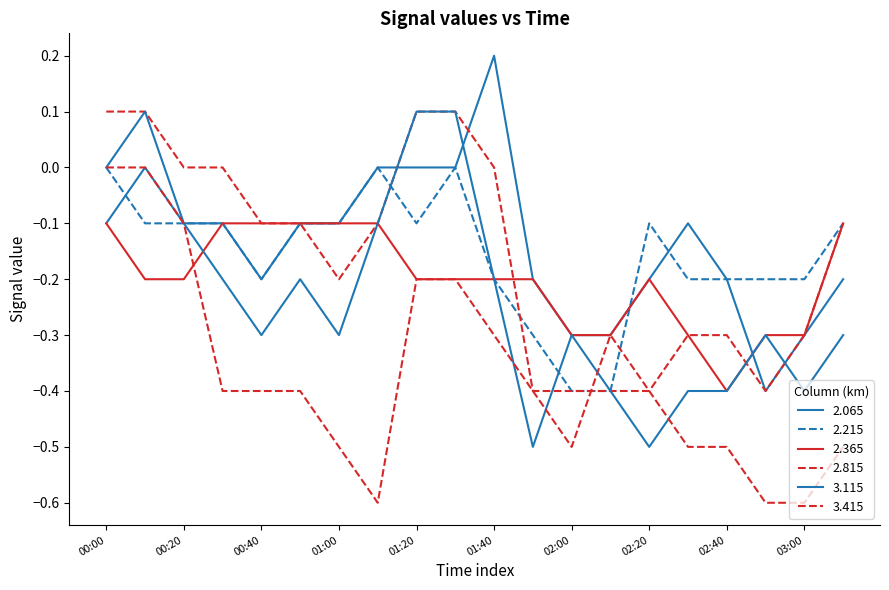

At which label does 2.215 reach its peak?

00:00